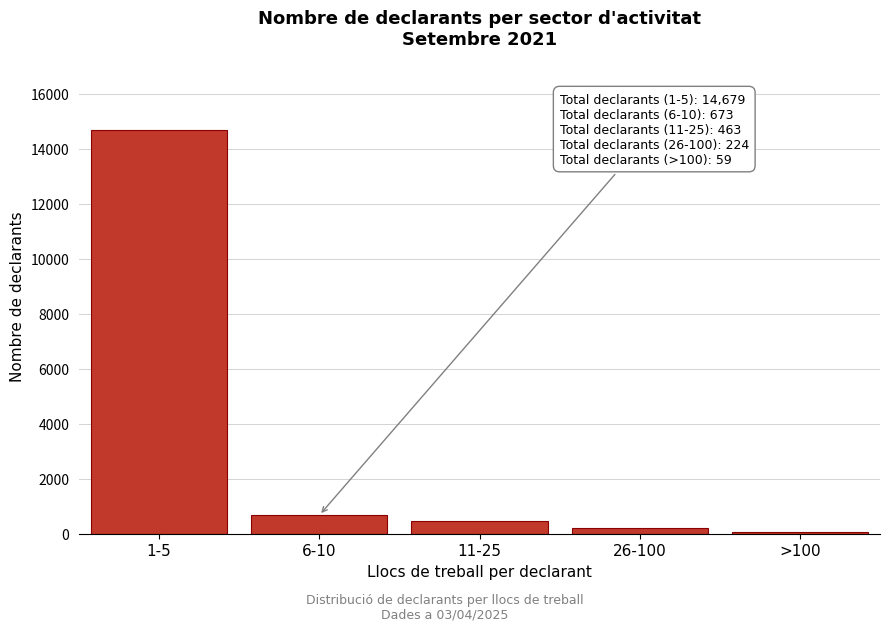

Reading left to right, extract all data points from this chart.

1-5=14679	6-10=673	11-25=463	26-100=224	>100=59